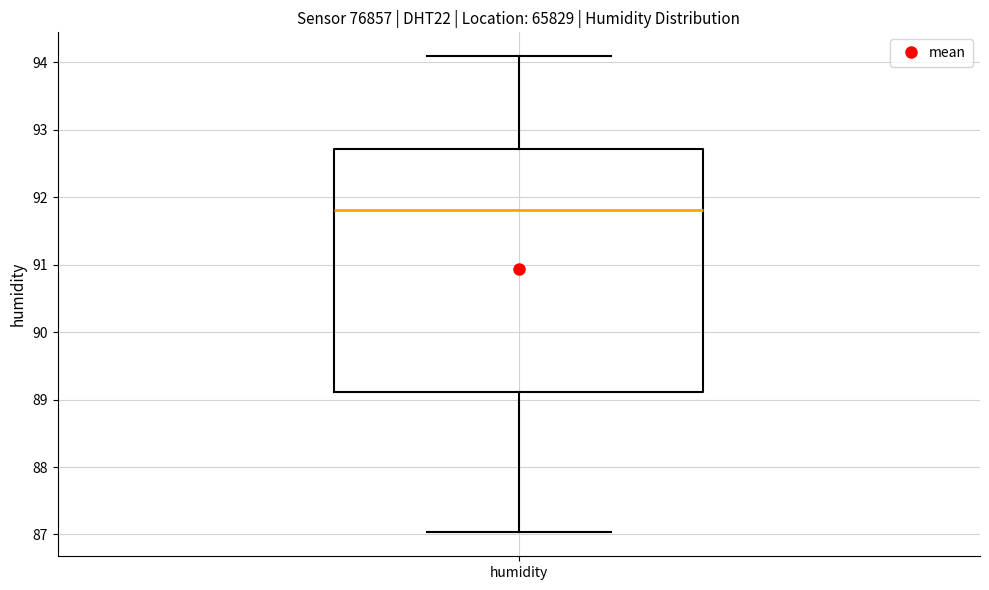

Read this box plot against the y-axis: the position of the median line, the range covered by the box, and the ends of both whiskers. The values are not printed on the chart, so give them approximately, as read against the axis.

median 91.8, box 89.1 to 92.7, whiskers 87.0 to 94.1